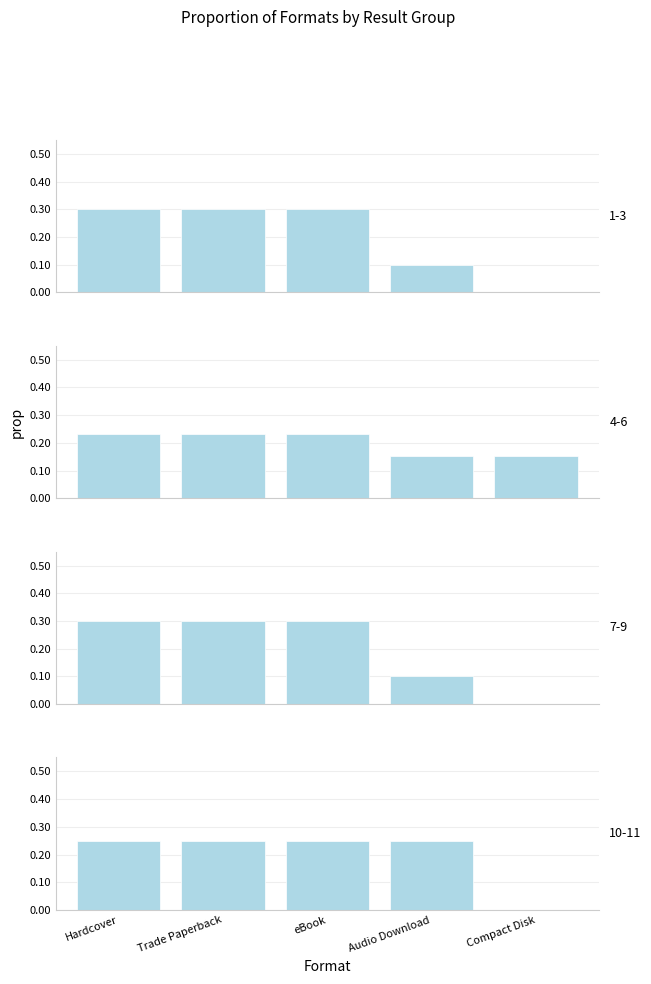

Is it true that the value at Hardcover is 0.2?

False